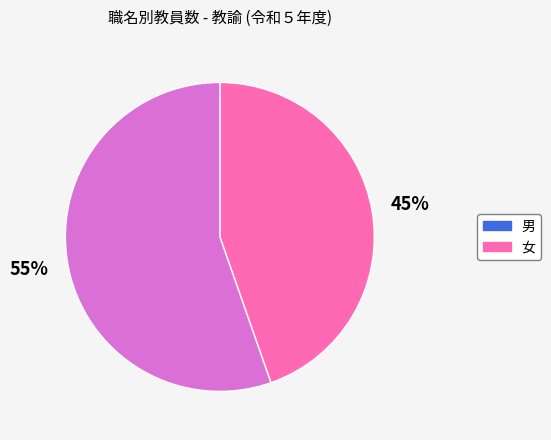

Is the sum of 女 and 男 greater than half?

Yes